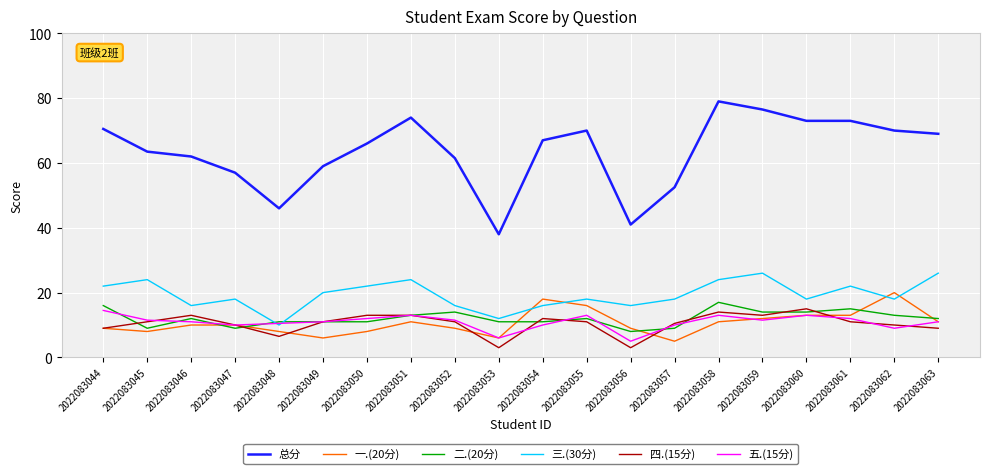

The 五.(15分) series shows 11.5 at 2022083052. True or false?

True